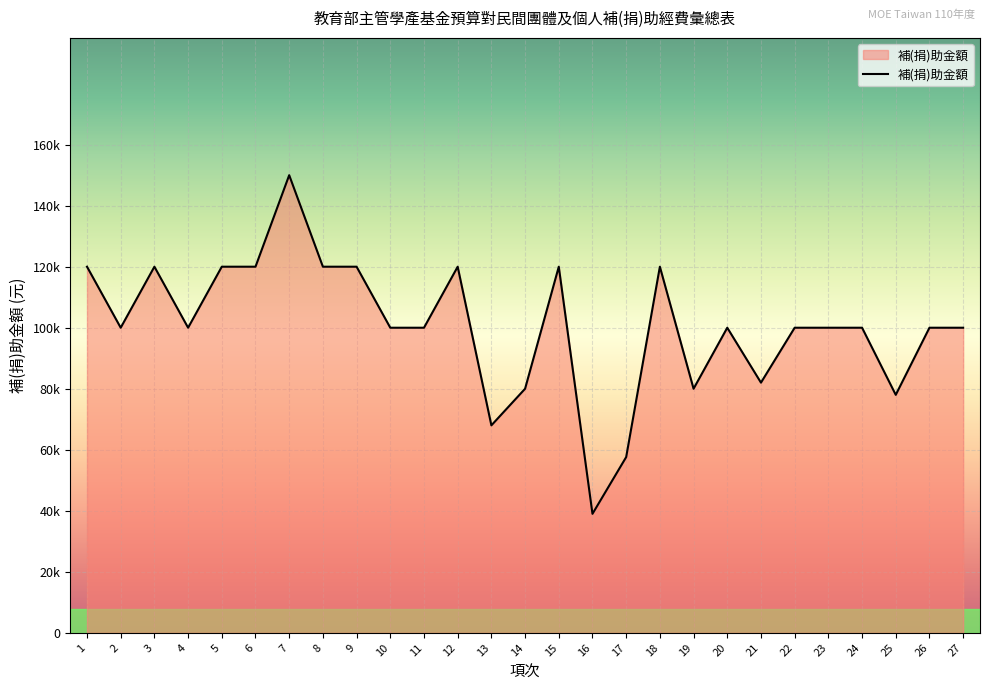

What is the difference between the values at 7 and 26?

50000